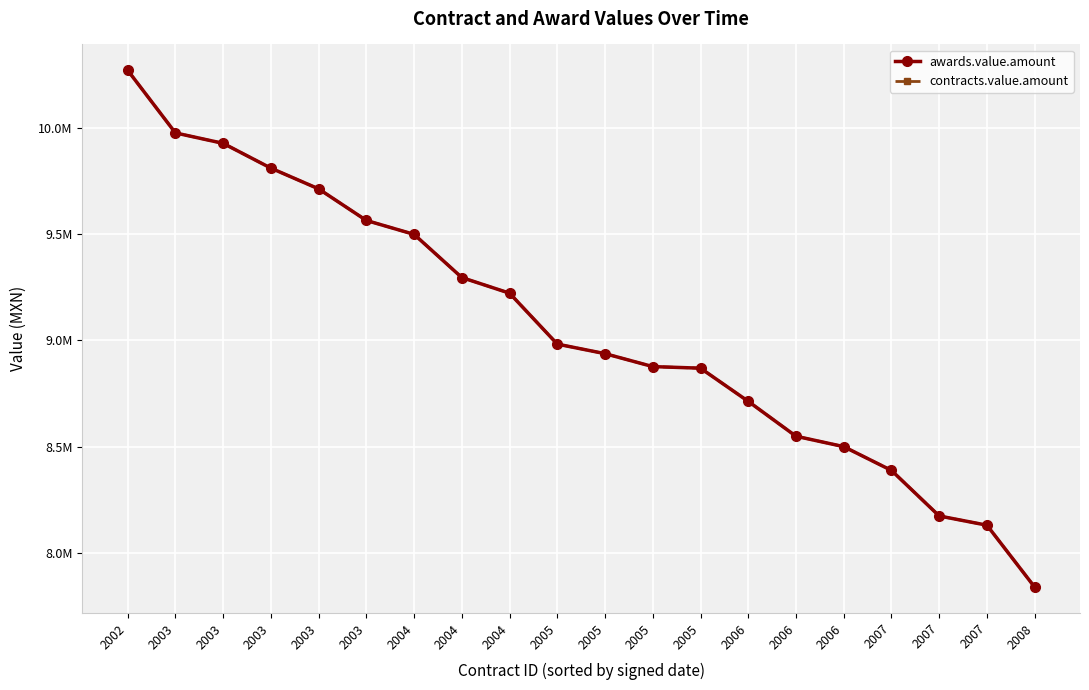

At how many categories does at least one series exceed 8524800?

15